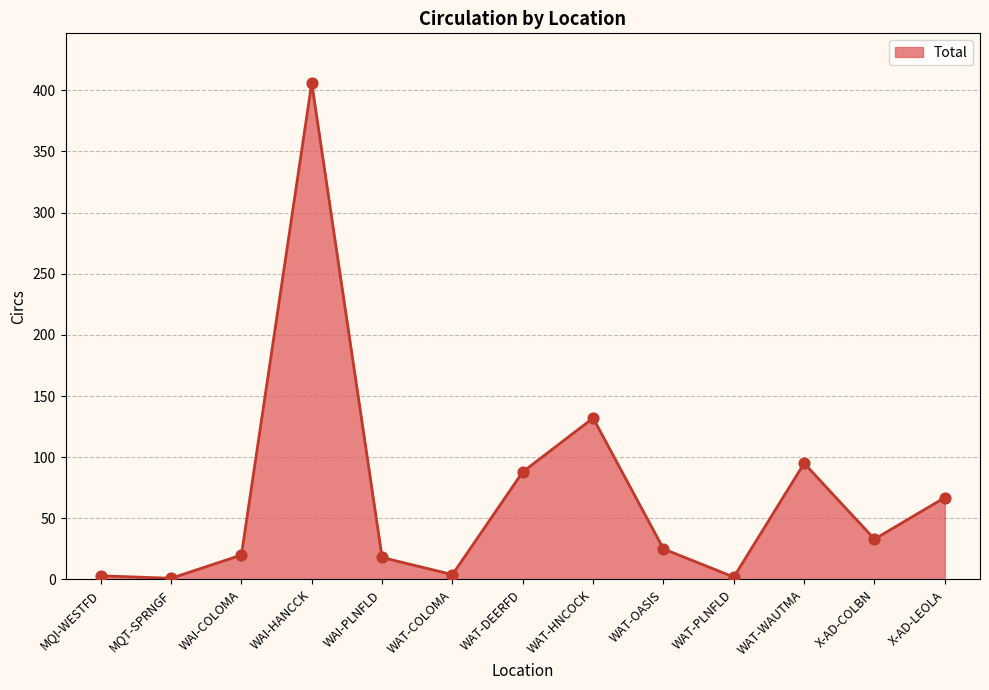

Approximately how many times larger is the value at MQI-WESTFD compared to WAI-PLNFLD?

0.2